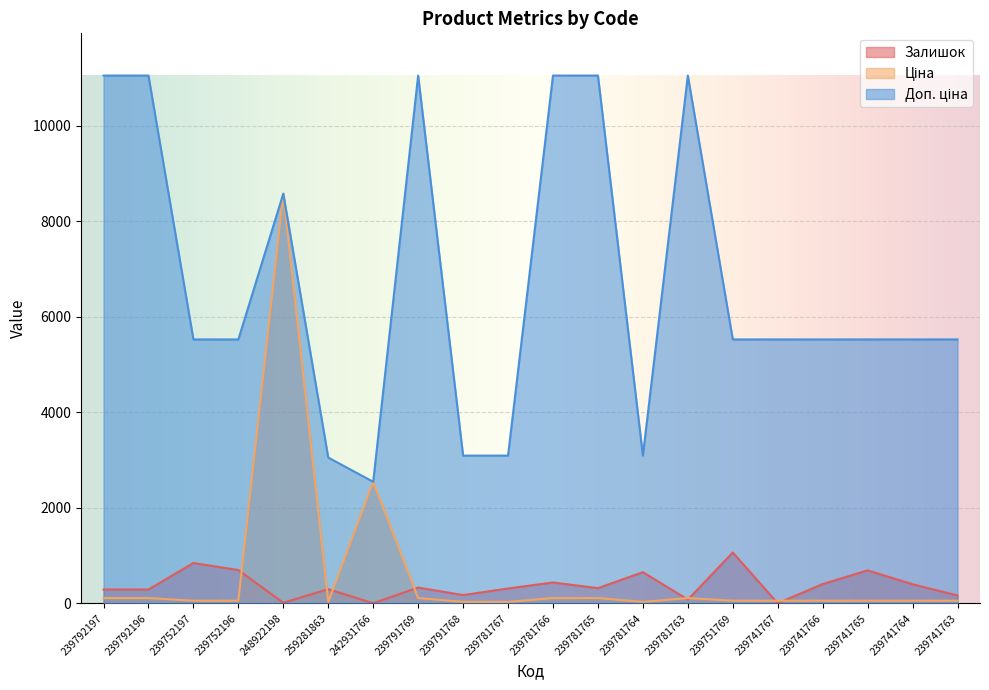

What is the label of the 11th point from the right?

239781767